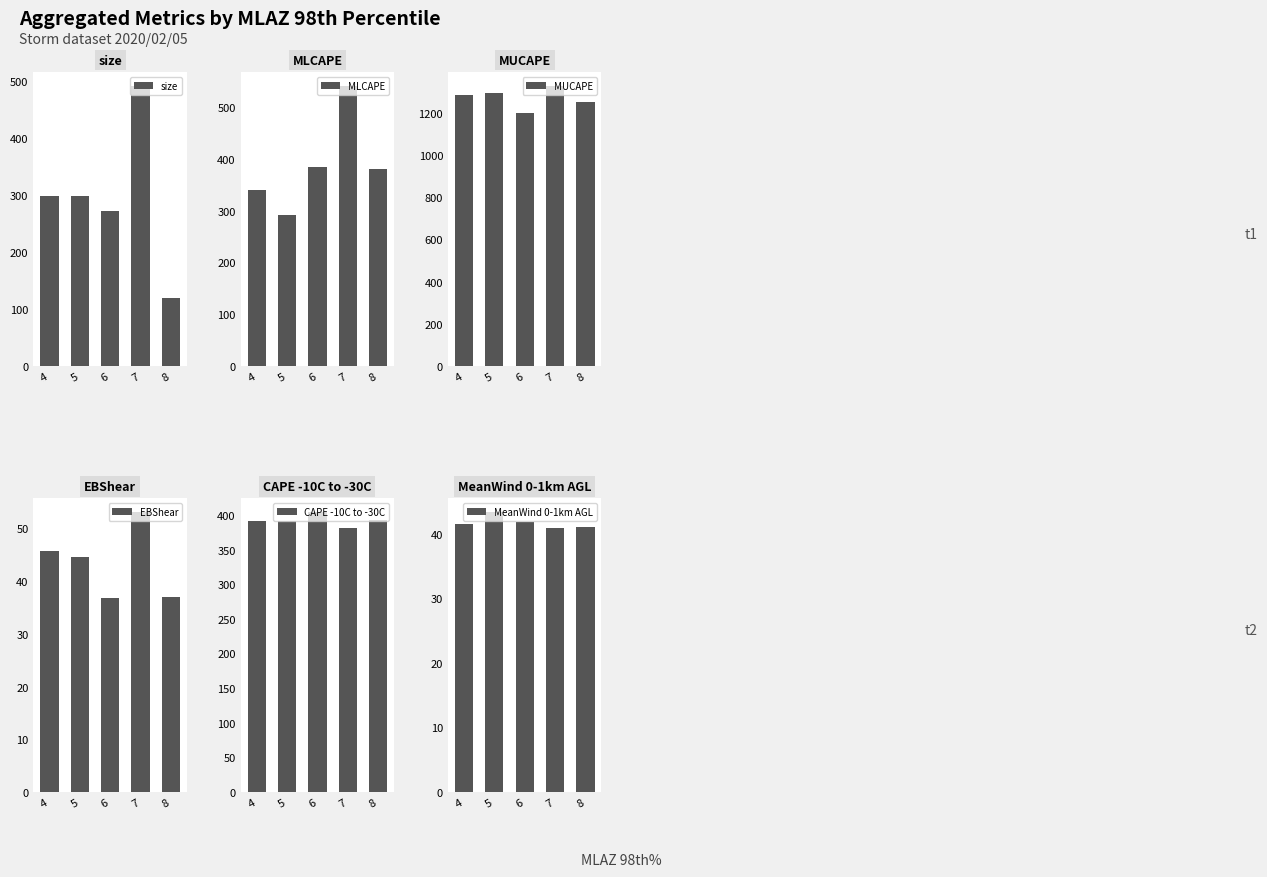

What is the highest value of the size series?

491.7